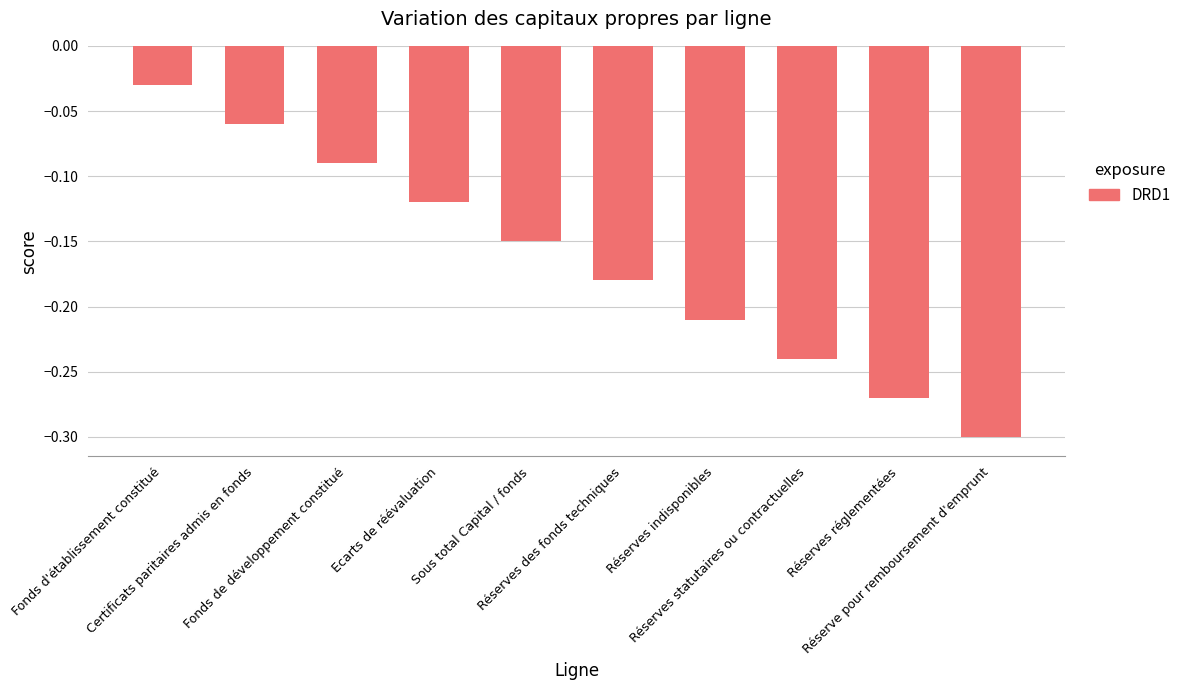

What is the difference between the maximum and minimum values?

0.3